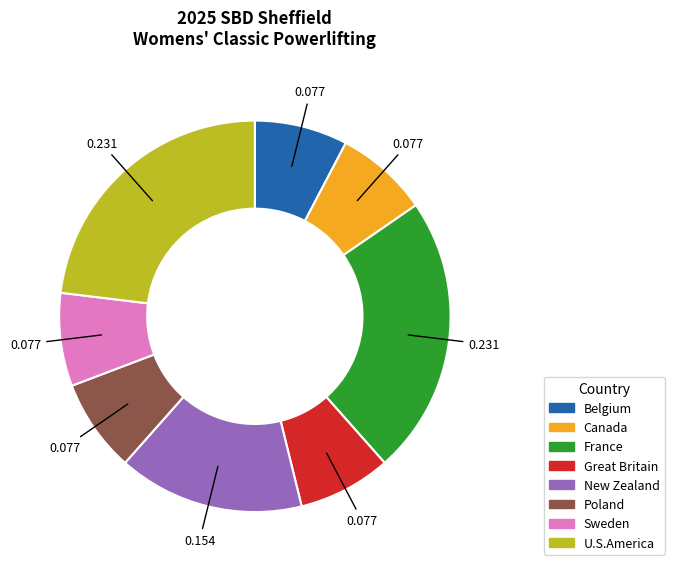

Combined, do Poland and U.S.America account for over 50%?

No